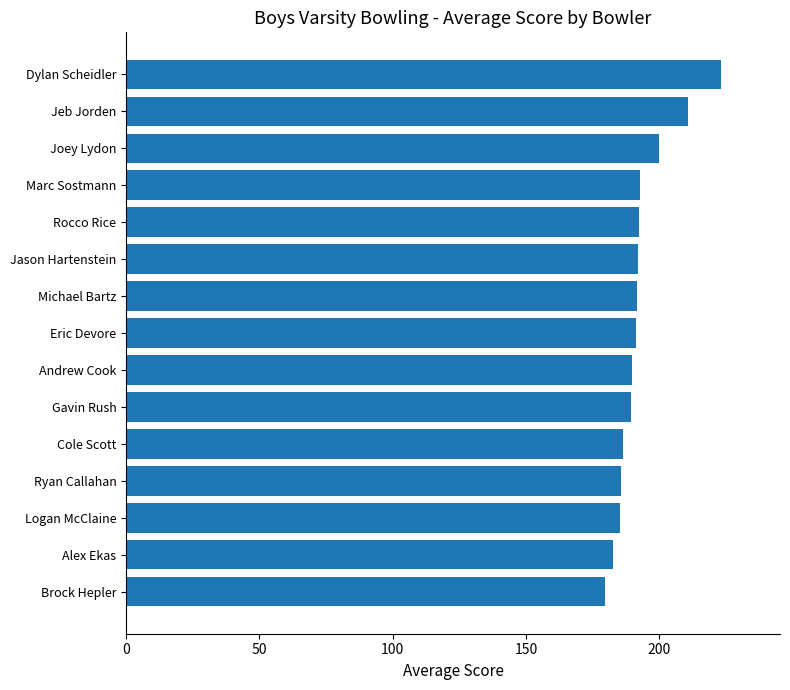

Are the bars grouped side by side (vs. stacked)?

No